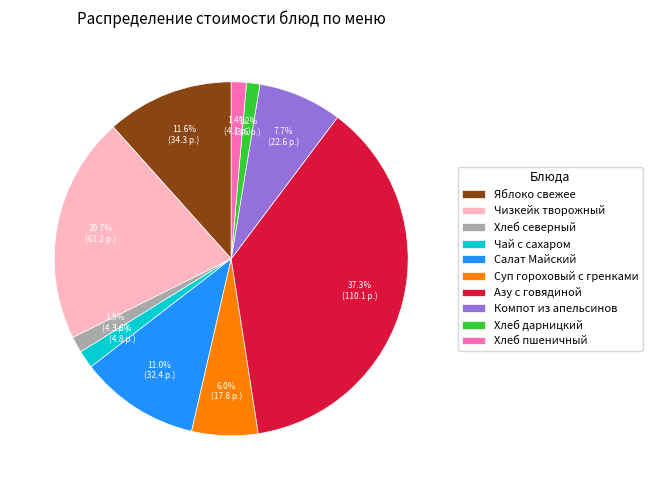

How many slices are in this pie chart?

10